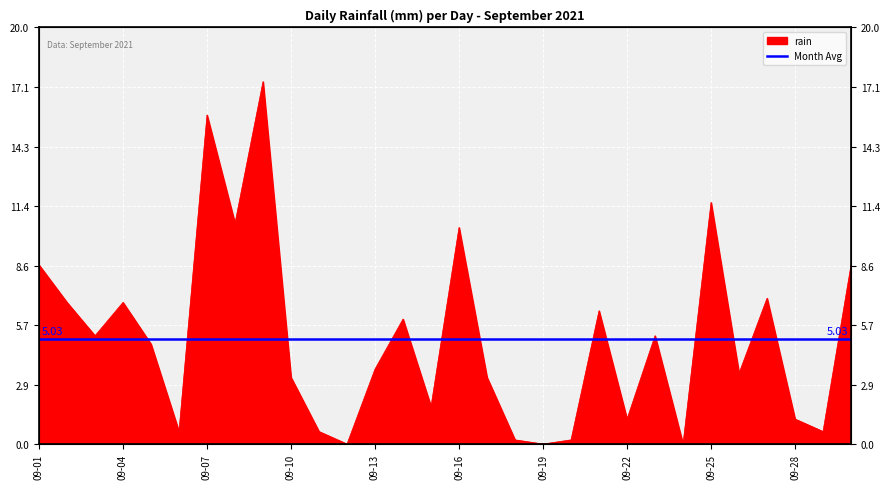

The chart shows a value of 0.1 at 2021-09-18. True or false?

False